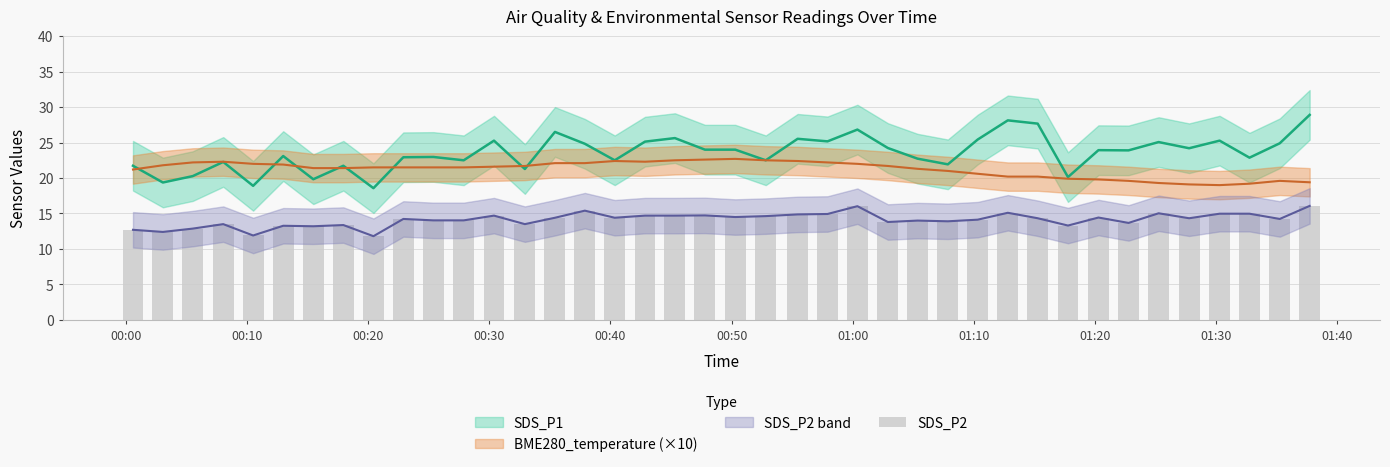

Reading left to right, extract all data points from this chart.

12.7	12.4	12.9	13.5	11.9	13.3	13.2	13.4	11.8	14.2	14.0	14.0	14.7	13.5	14.4	15.4	14.4	14.7	14.7	14.7	14.5	14.6	14.9	14.9	16.0	13.8	14.0	13.9	14.1	15.1	14.3	13.3	14.4	13.7	15.0	14.3	15.0	15.0	14.2	16.1